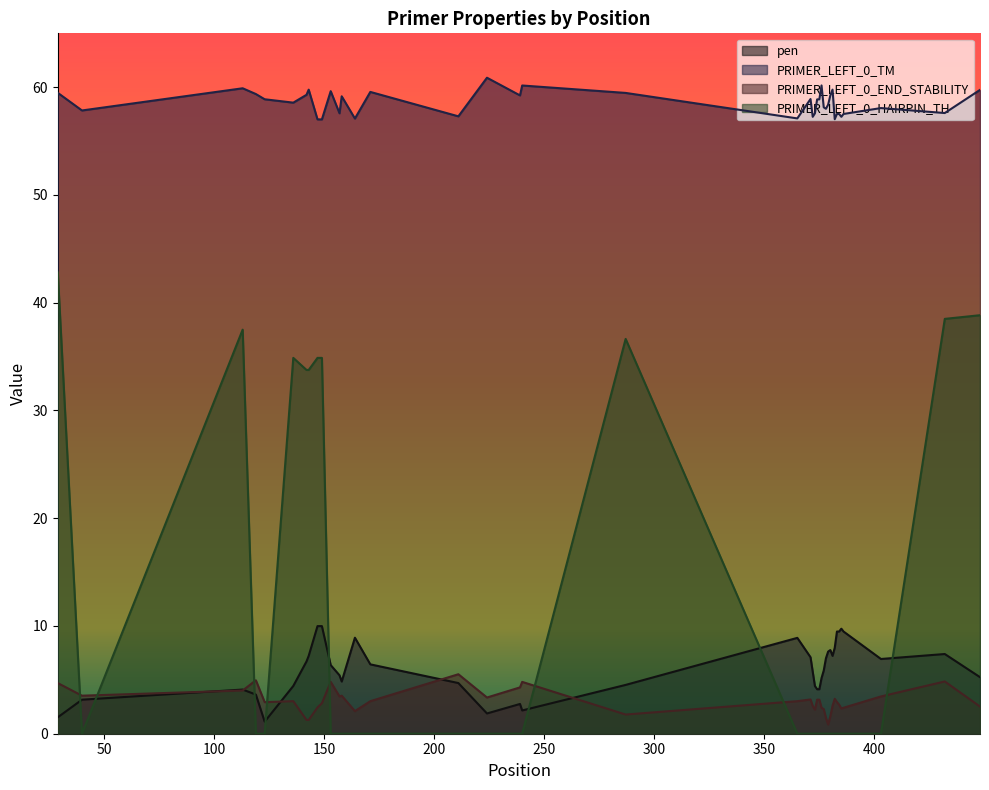

Which series has the largest range (max minus min)?

PRIMER_LEFT_0_HAIRPIN_TH